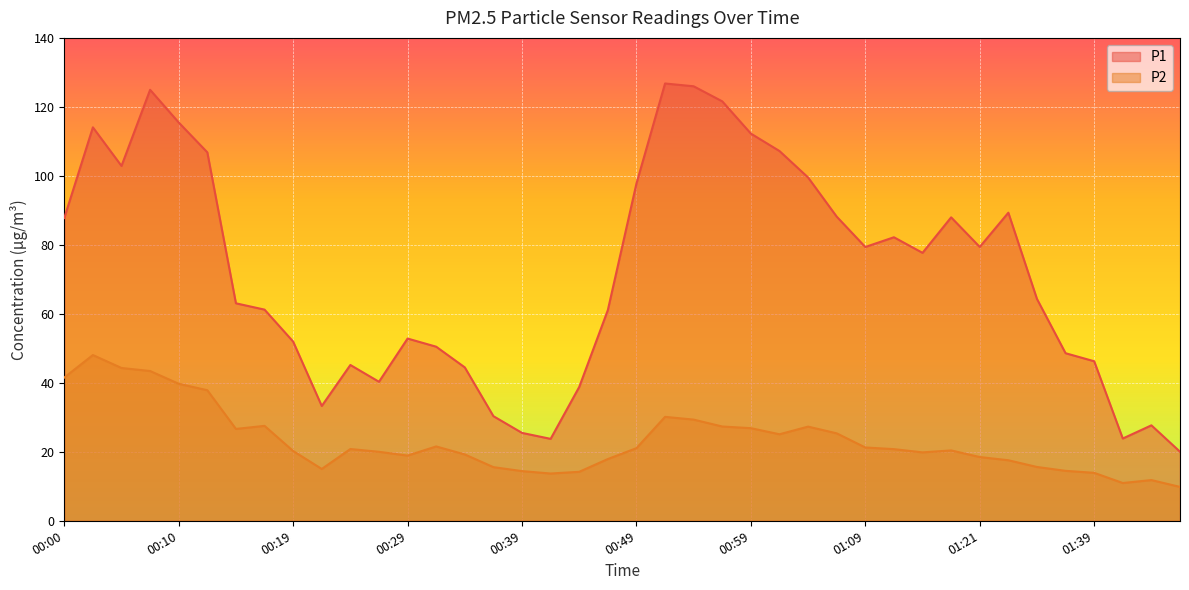

True or false: P2 and P1 intersect in this chart.

False